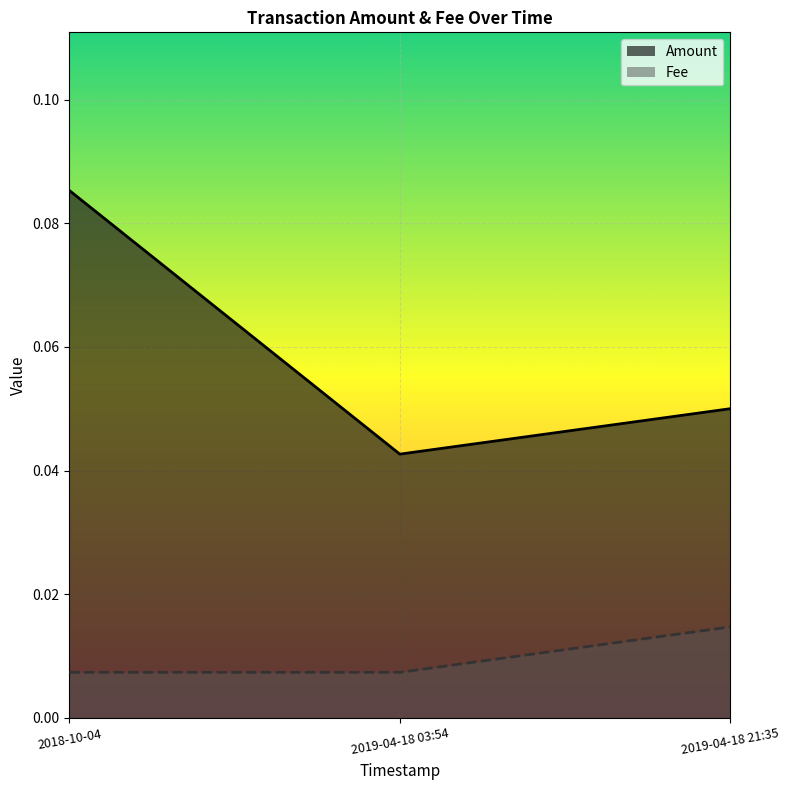

What is the value of the Amount point at the 1st from the left?

0.1